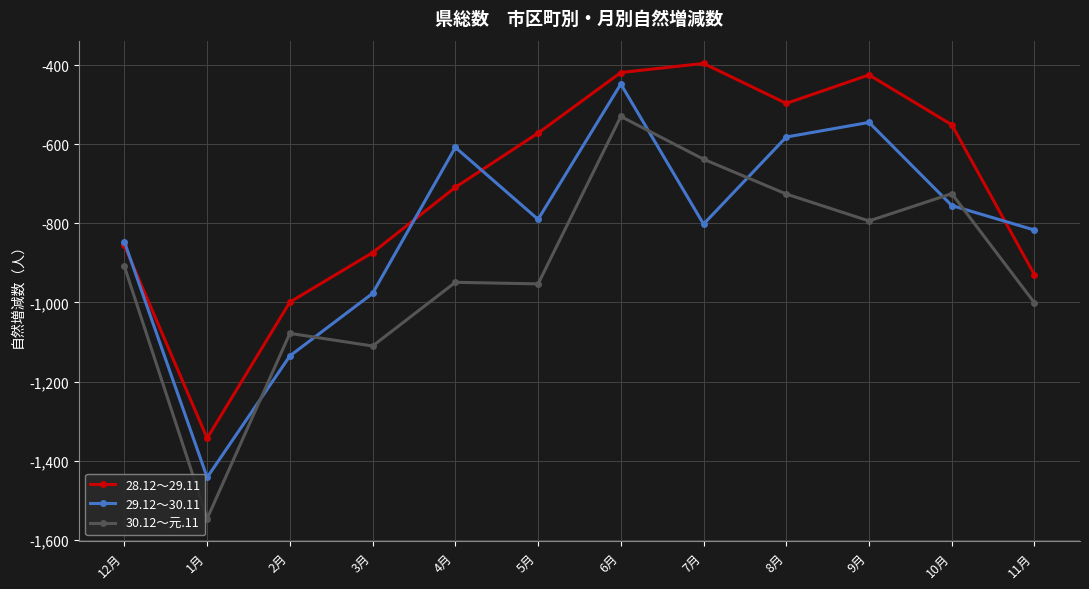

At which category is the sum across all series the highest?

6月